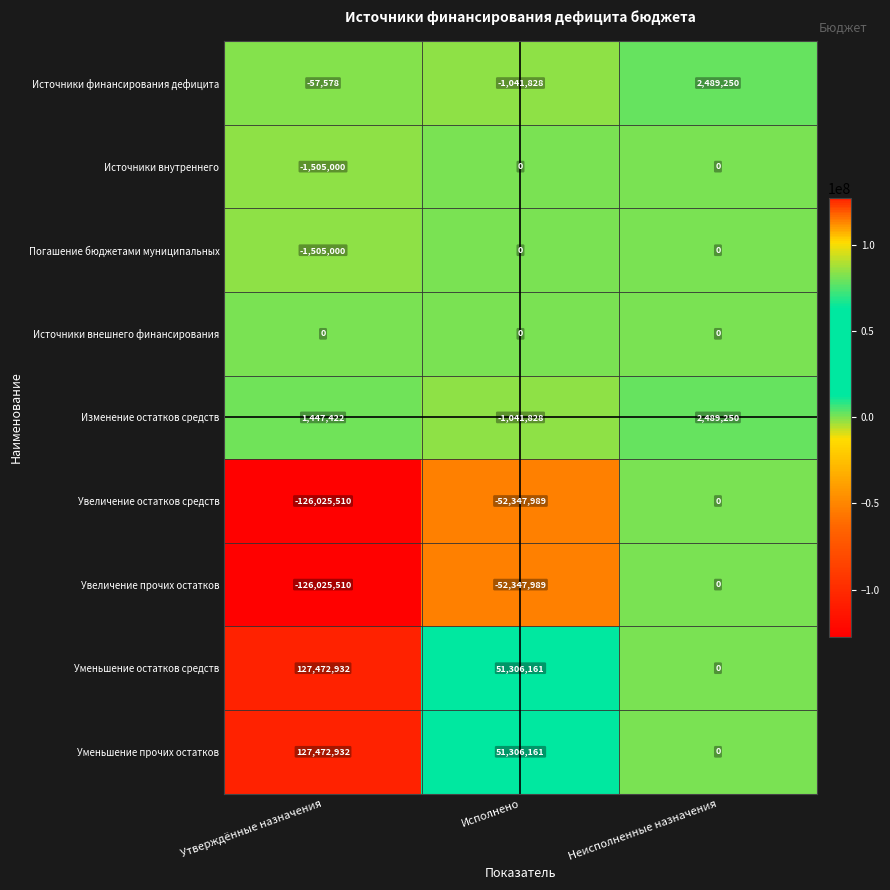

At which category is the sum across all series the highest?

Неисполненные назначения